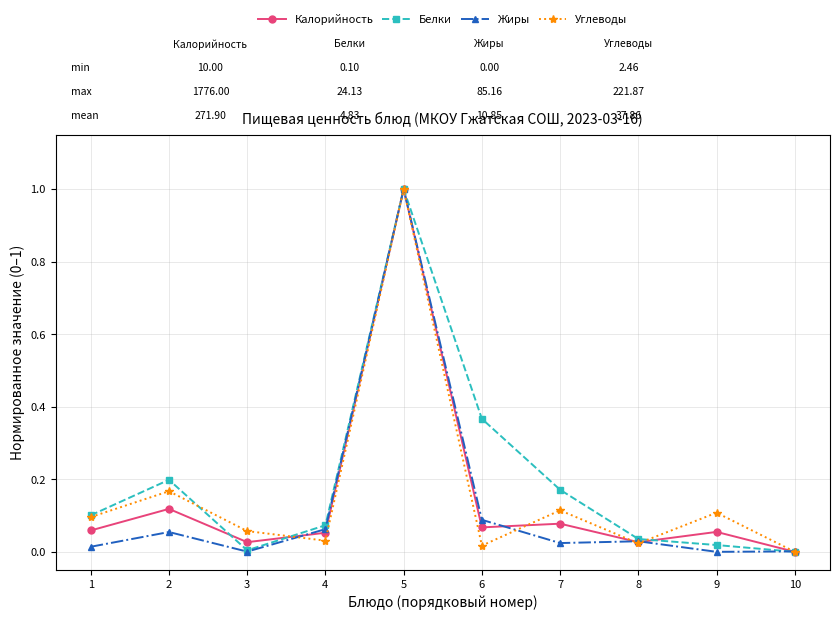

The value of Углеводы at 2 is 0.1. True or false?

False